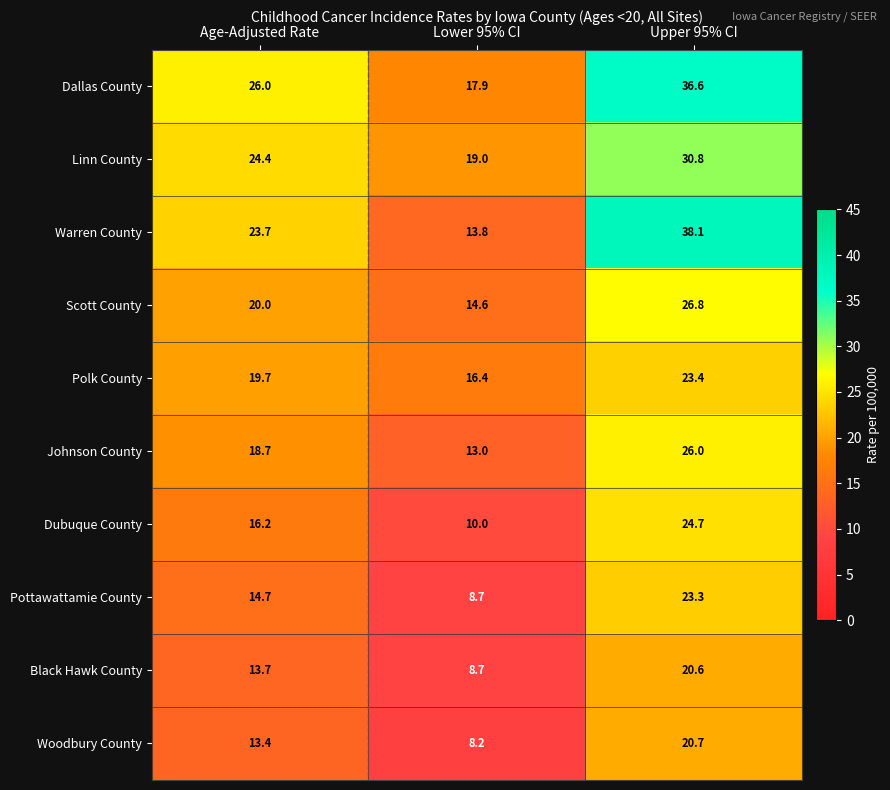

Reading right to left, what are all the values shown in this chart?

Dallas County: Upper 95% CI=36.6	Lower 95% CI=17.9	Age-Adjusted Rate=26.0
Linn County: Upper 95% CI=30.8	Lower 95% CI=19.0	Age-Adjusted Rate=24.4
Warren County: Upper 95% CI=38.1	Lower 95% CI=13.8	Age-Adjusted Rate=23.7
Scott County: Upper 95% CI=26.8	Lower 95% CI=14.6	Age-Adjusted Rate=20.0
Polk County: Upper 95% CI=23.4	Lower 95% CI=16.4	Age-Adjusted Rate=19.7
Johnson County: Upper 95% CI=26.0	Lower 95% CI=13.0	Age-Adjusted Rate=18.7
Dubuque County: Upper 95% CI=24.7	Lower 95% CI=10.0	Age-Adjusted Rate=16.2
Pottawattamie County: Upper 95% CI=23.3	Lower 95% CI=8.7	Age-Adjusted Rate=14.7
Black Hawk County: Upper 95% CI=20.6	Lower 95% CI=8.7	Age-Adjusted Rate=13.7
Woodbury County: Upper 95% CI=20.7	Lower 95% CI=8.2	Age-Adjusted Rate=13.4